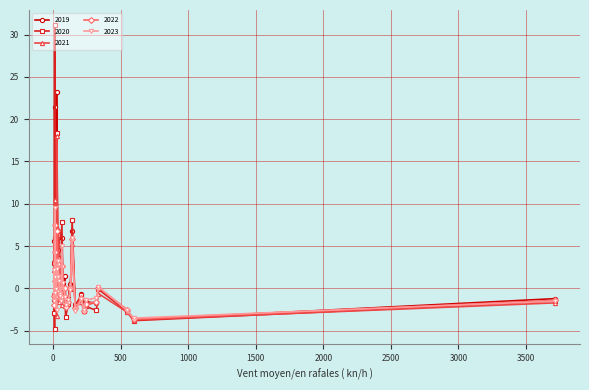

What is the total value across all series at 15?

-5.4